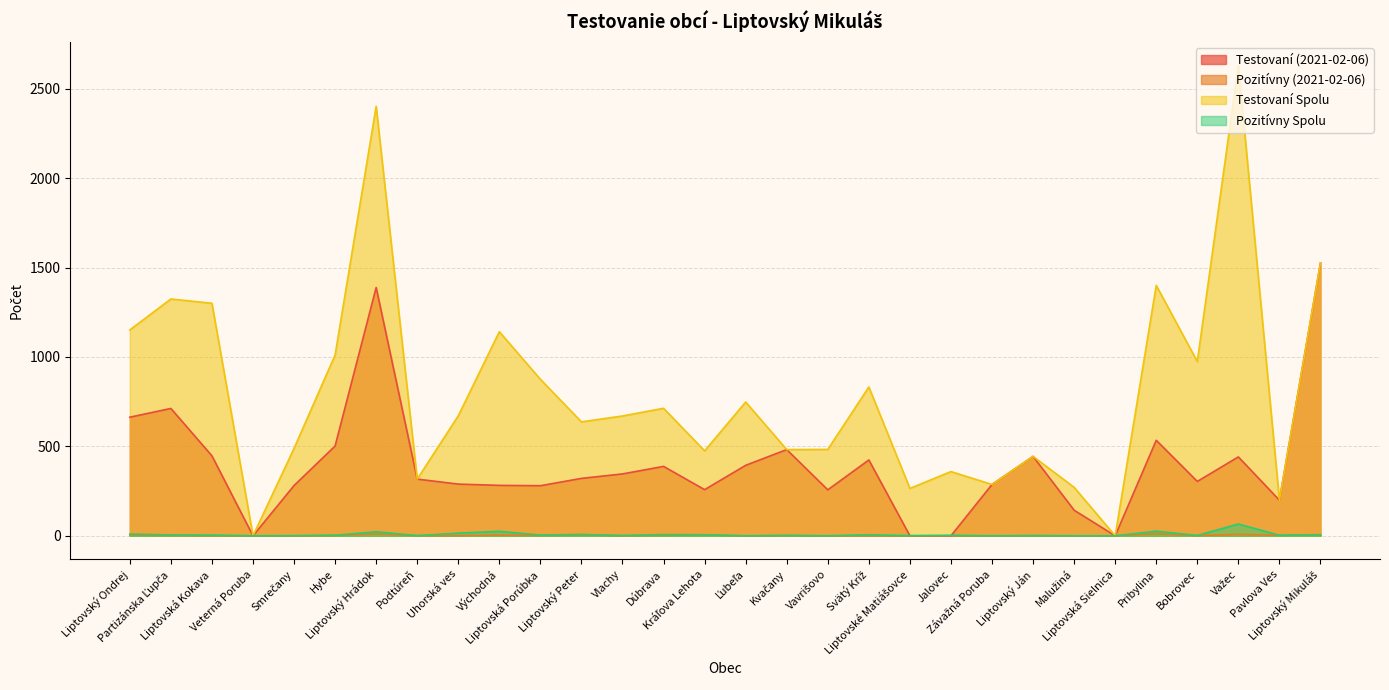

What is the average value of the Testovaní (2021-02-06) series?

397